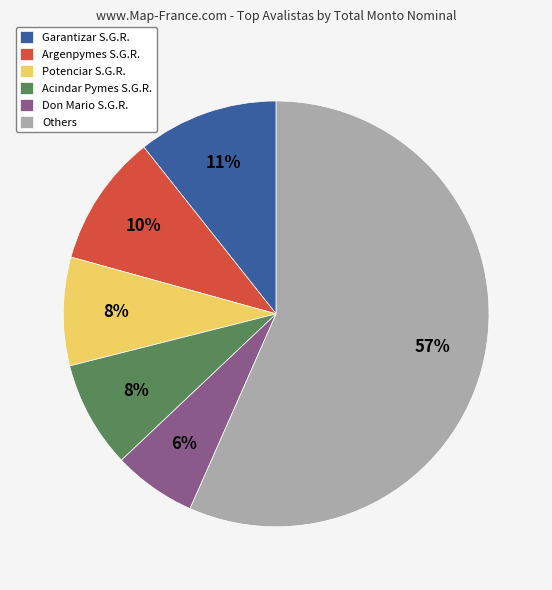

Does any single category account for the majority?

Yes